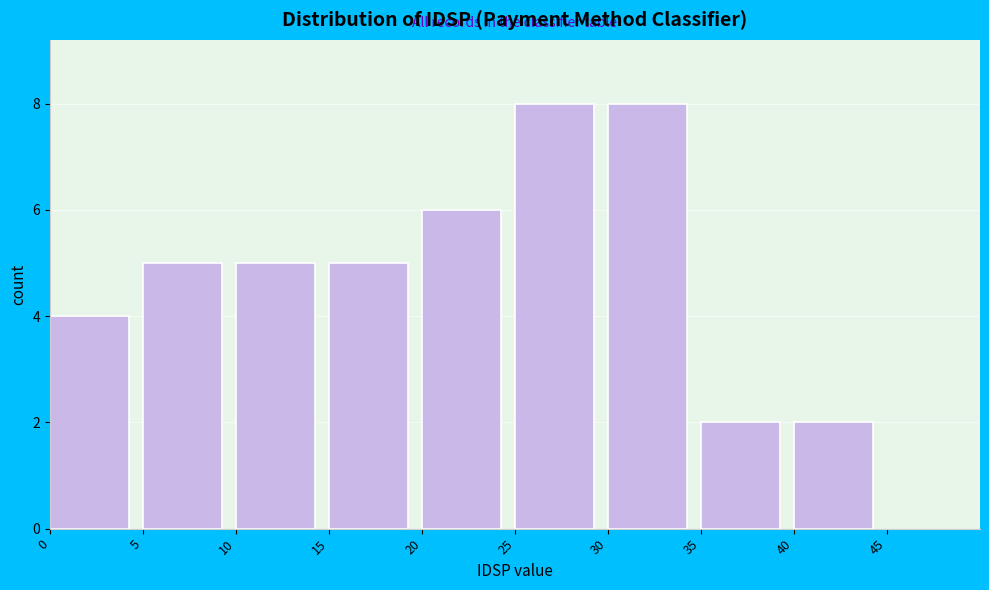

Reading left to right, transcribe this chart: for each bar, give the range it covers on the x-axis and its height. The values are not printed on the chart, so give them approximately, as read against the axis.

0 to 5: 4
5 to 10: 5
10 to 15: 5
15 to 20: 5
20 to 25: 6
25 to 30: 8
30 to 35: 8
35 to 40: 2
40 to 45: 2